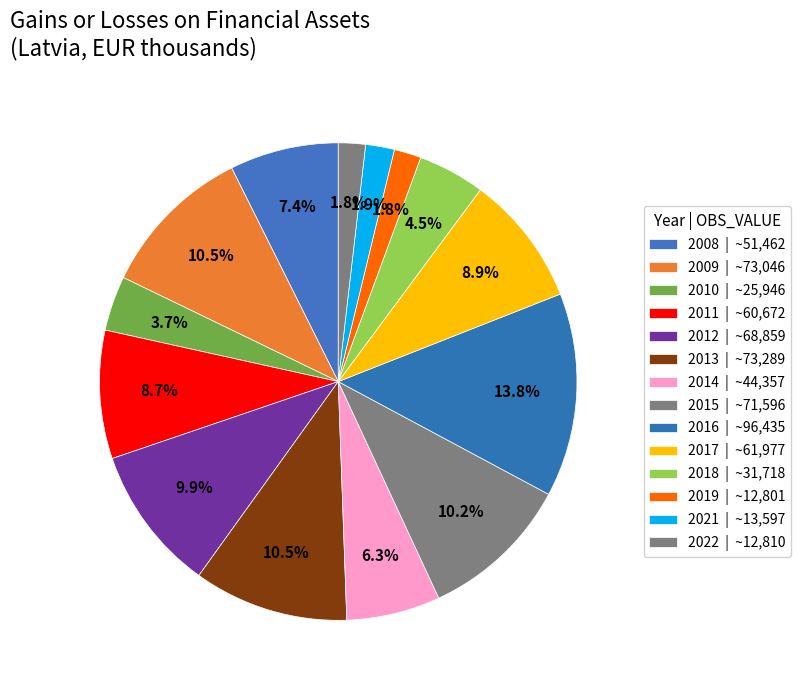

Count the number of slices in the pie.

14